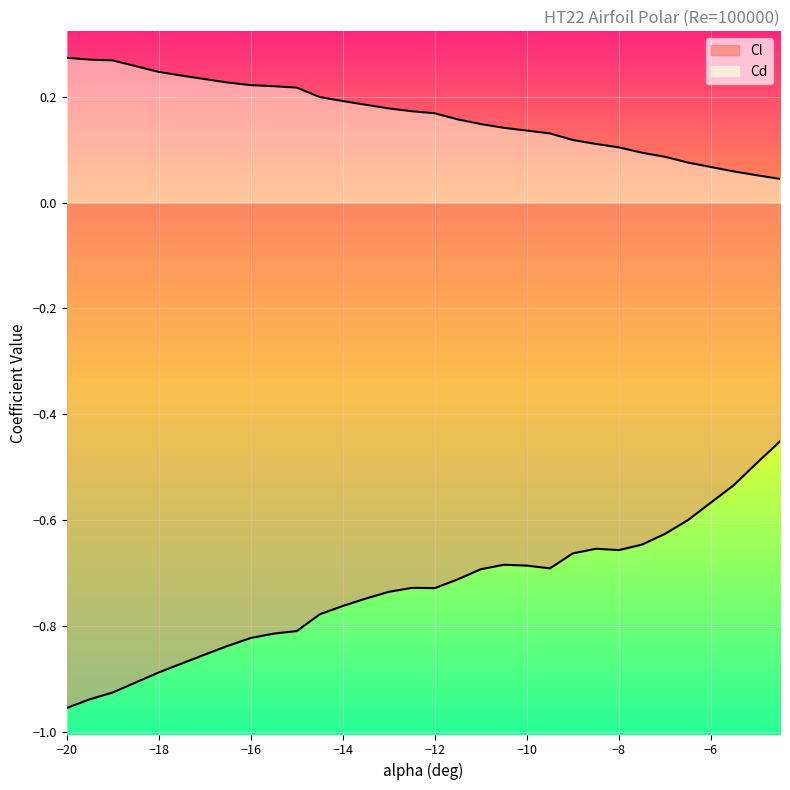

True or false: Cd and Cl intersect in this chart.

False